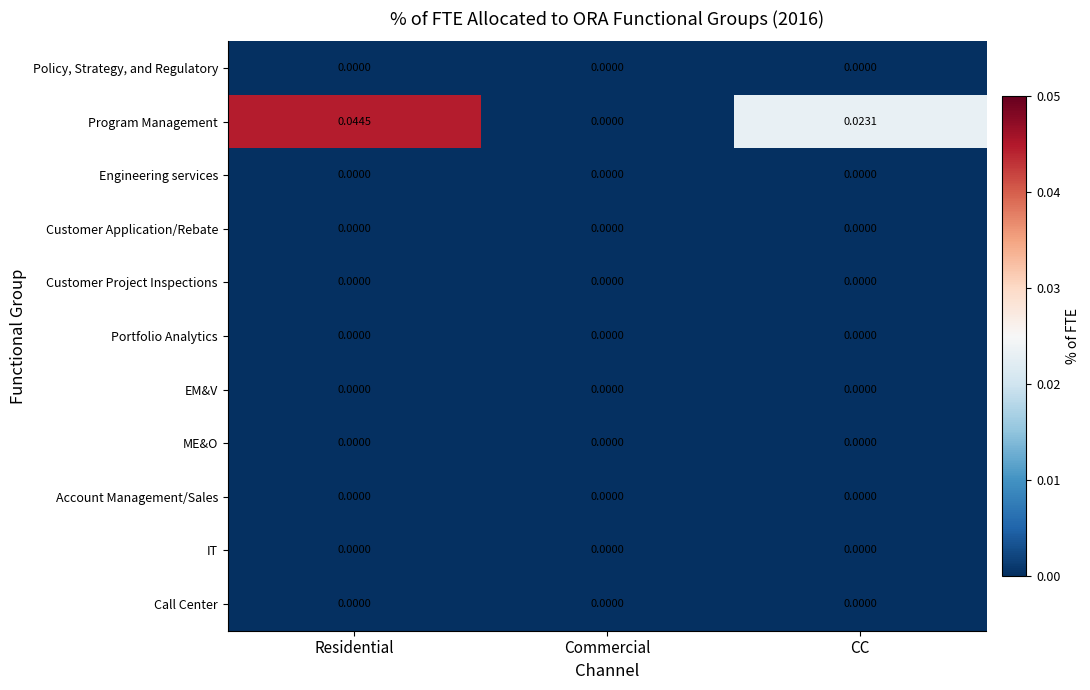

Between Residential and CC, which series saw the biggest shift?

Program Management